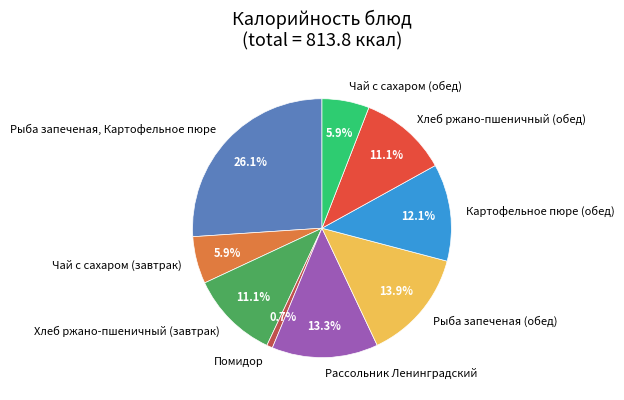

Between Хлеб ржано-пшеничный (обед) and Рассольник Ленинградский, which is larger?

Рассольник Ленинградский